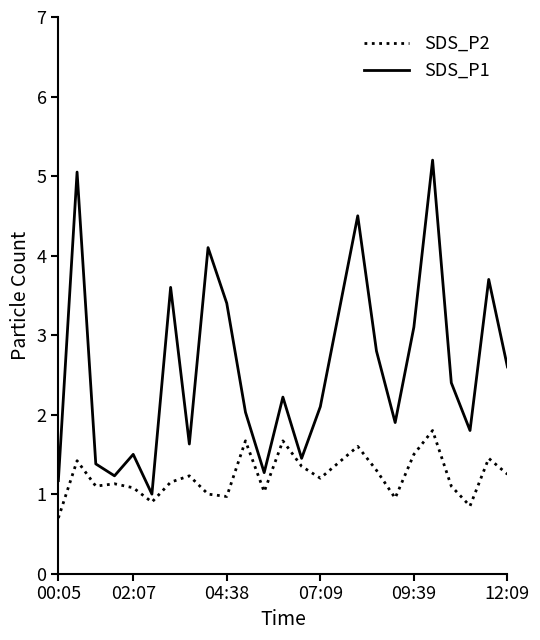

What is the minimum value for SDS_P2?

0.7